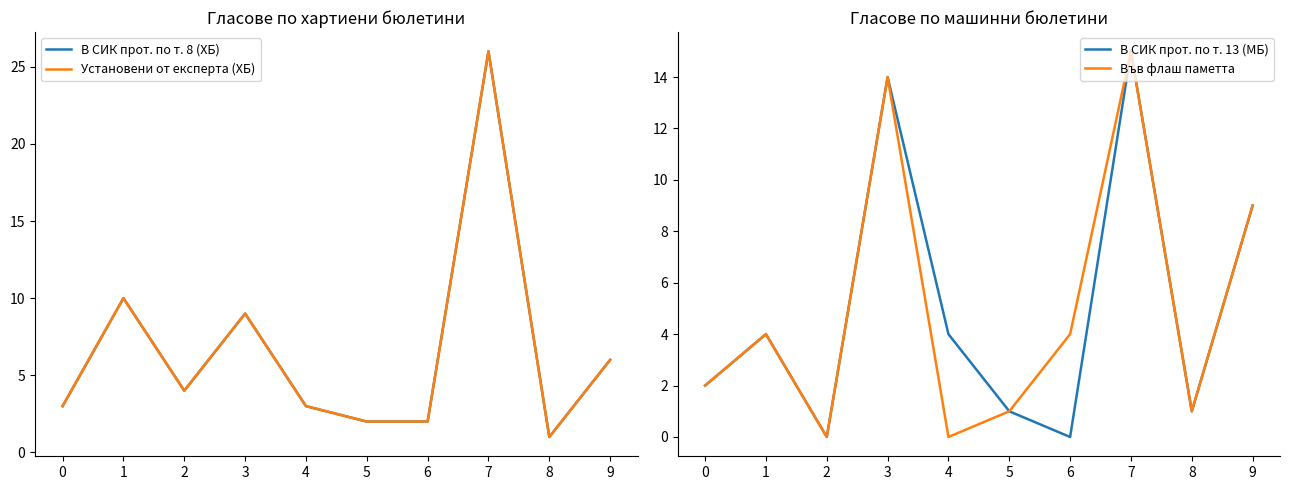

Which category has the lowest value across all series?

2